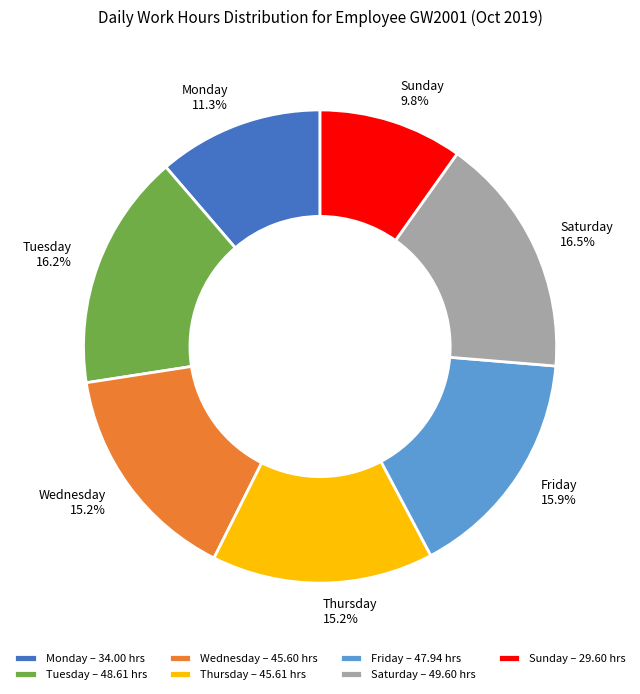

How much of the chart is everything except Friday – 47.94 hrs?

84.1%